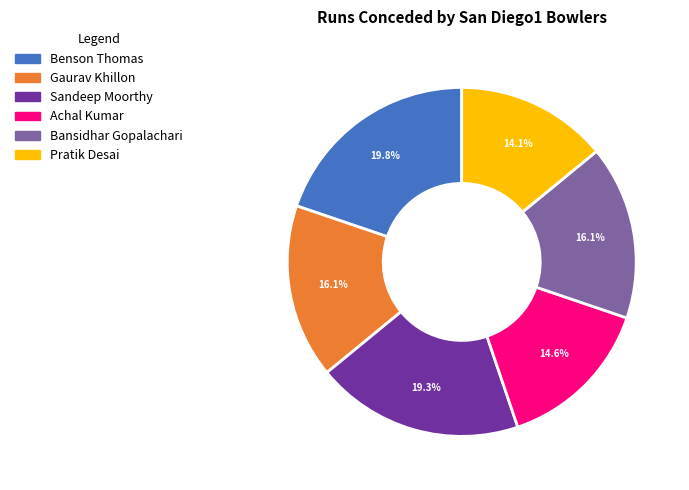

The Sandeep Moorthy slice represents 19% of the pie. True or false?

True